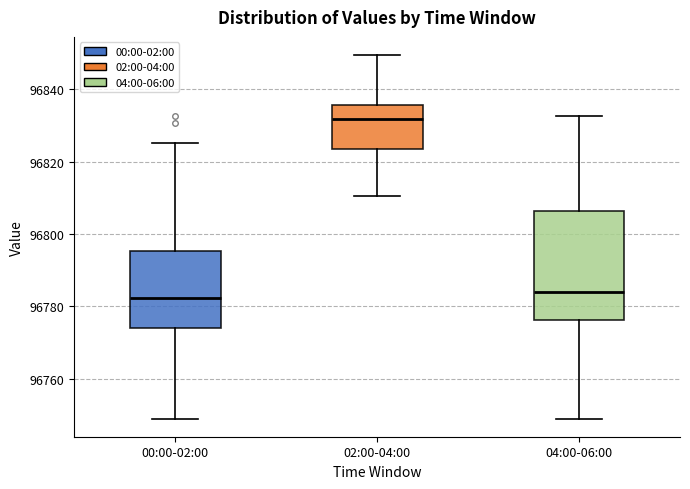

Which box is the tallest, from its lower edge to its upper edge?

04:00-06:00